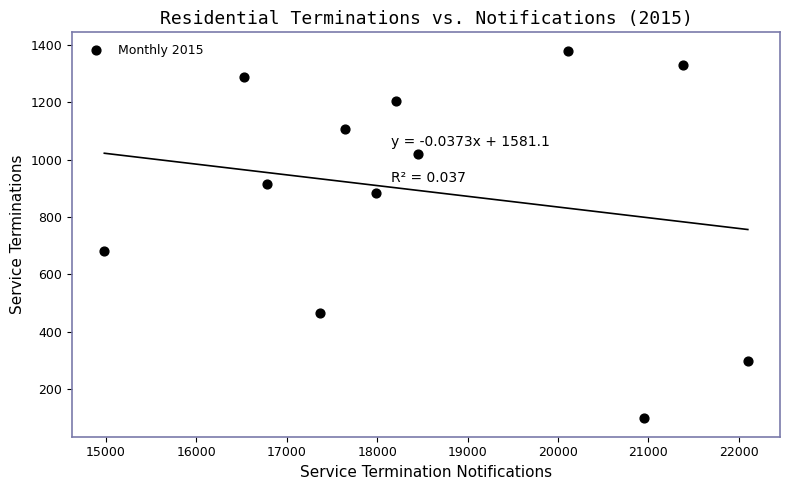

What Y value in the scatter plot is closest to 739?

682